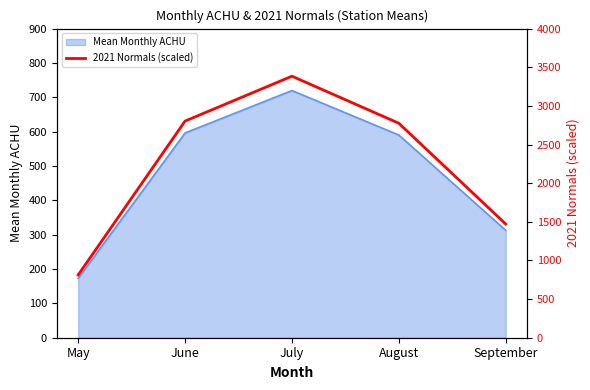

Rank the categories by value from lowest to highest.

May, September, August, June, July